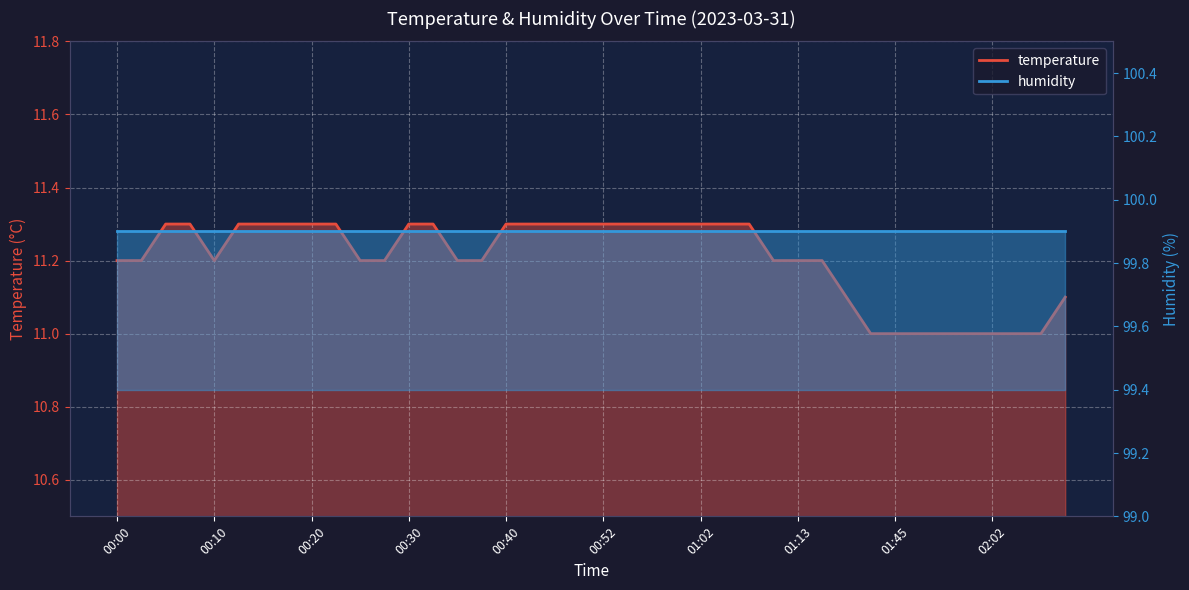

What is the label of the 2nd point from the right?

02:07